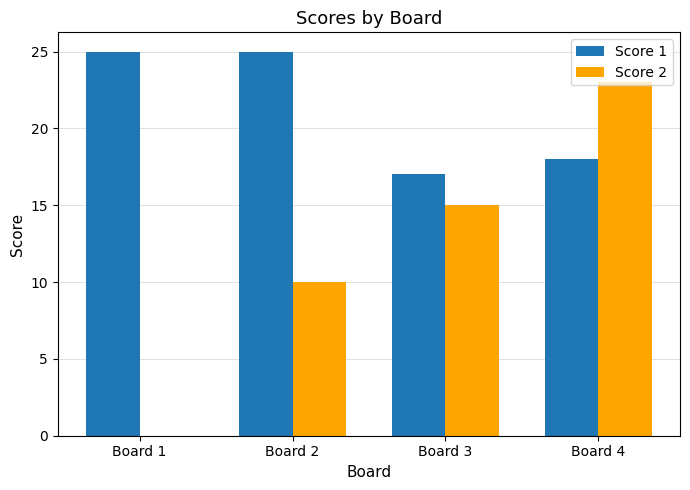

Reading right to left, list all the values displayed in this chart.

Score 1: 18	17	25	25
Score 2: 23	15	10	0